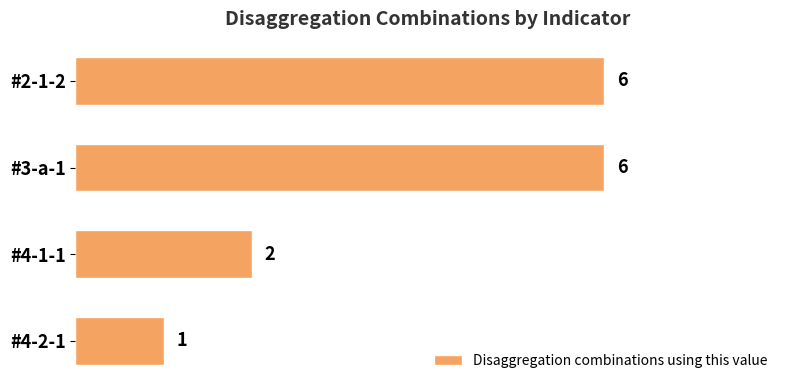

Reading bottom to top, what are all the values shown in this chart?

#4-2-1=1	#4-1-1=2	#3-a-1=6	#2-1-2=6